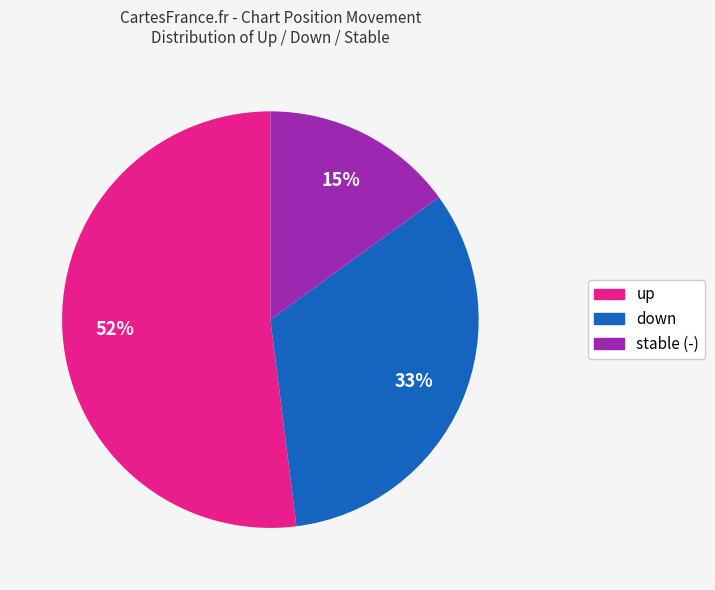

To the nearest percent, what is the average slice percentage?

33%